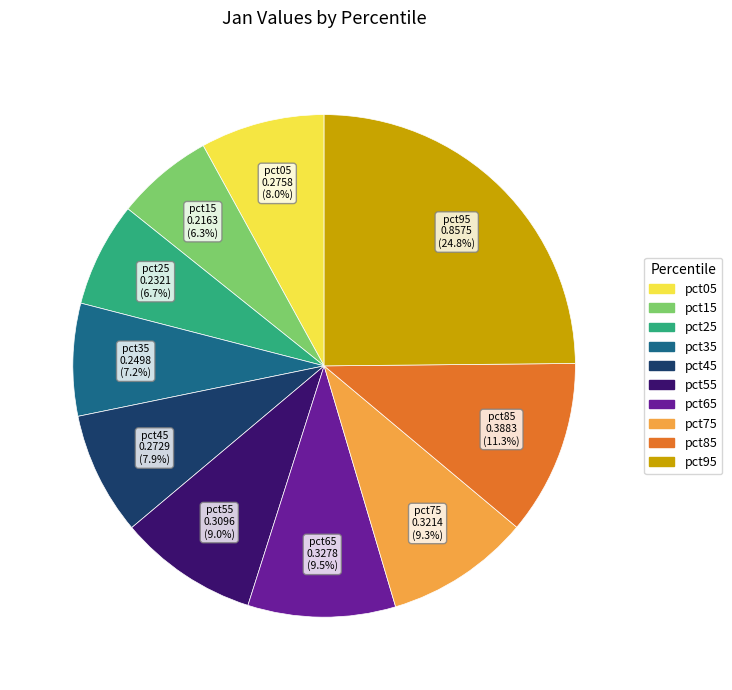

Between pct05 and pct95, which is larger?

pct95